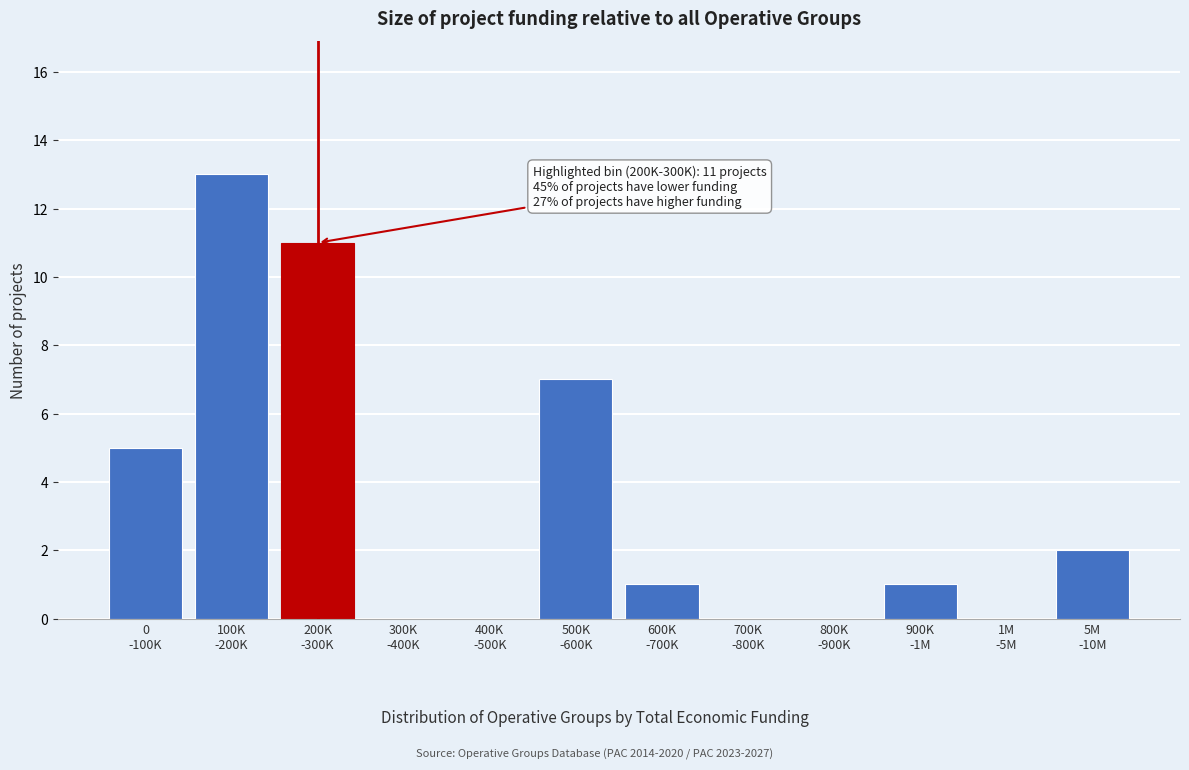

What is the maximum value shown in the chart?

13